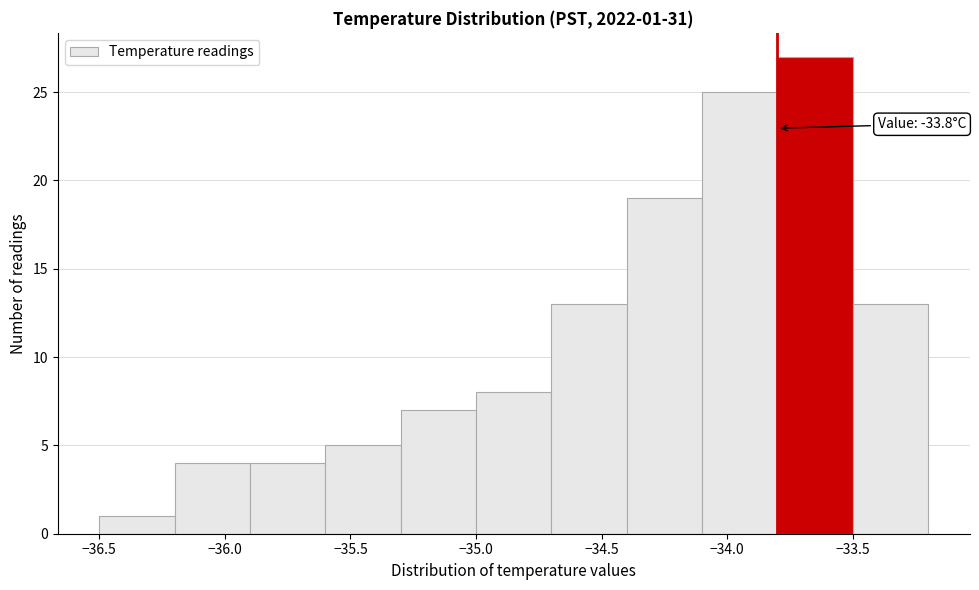

Over which range of the x-axis is the bar tallest?

-33.8 to -33.5